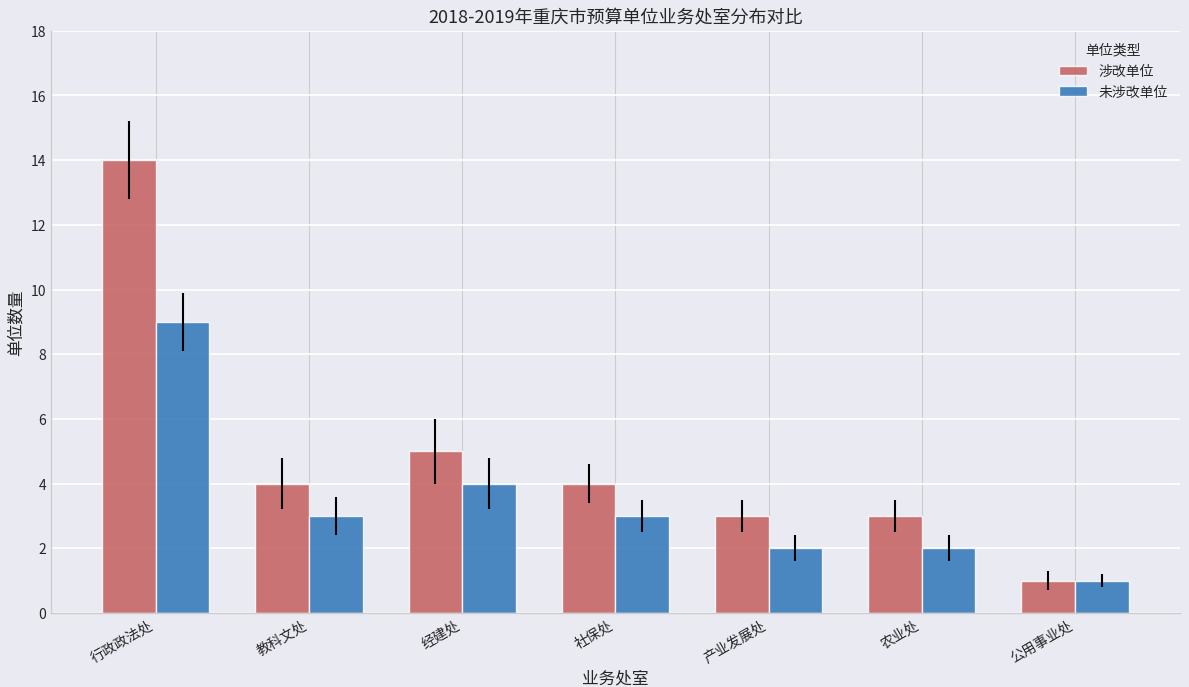

Rank the series by their average value, from highest to lowest.

涉改单位, 未涉改单位